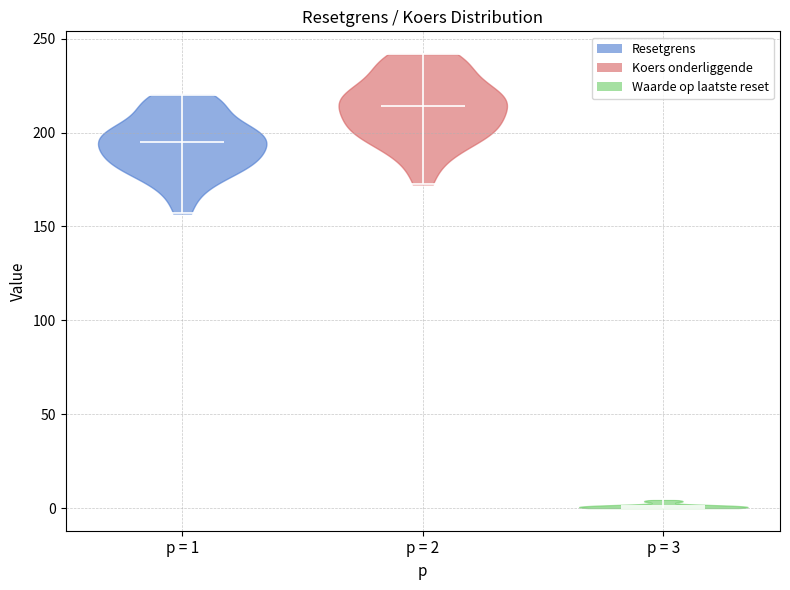

What is the lowest point the violin for p = 3 reaches on the y-axis? The values are not printed on the chart, so give them approximately, as read against the axis.

0